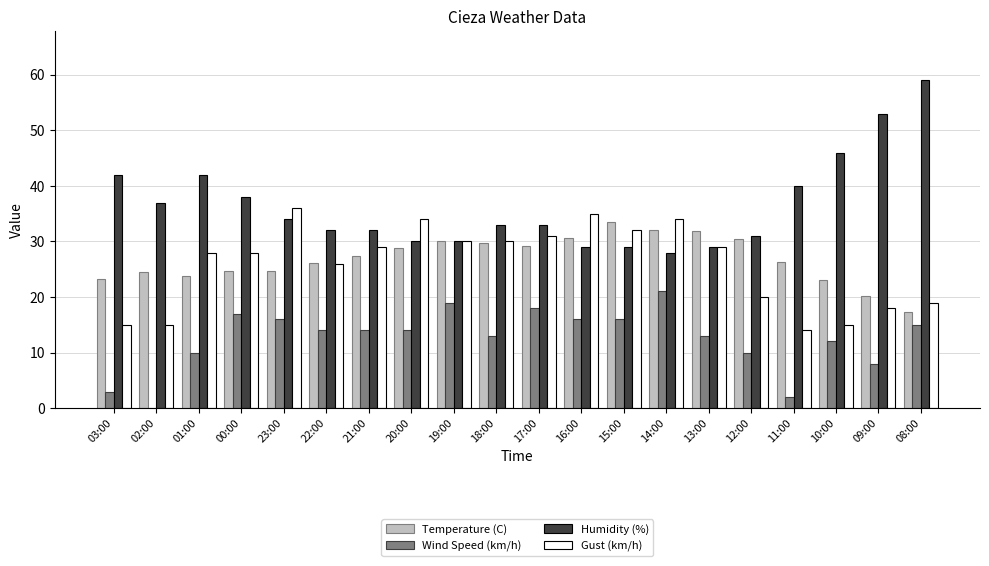

What is the total value across all series at 19:00?

109.0